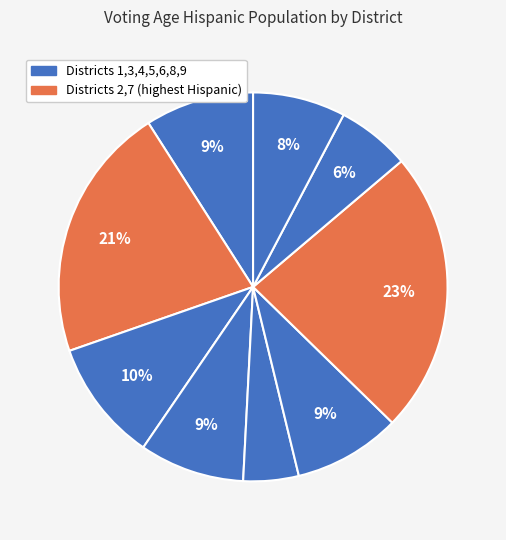

Count the number of slices in the pie.

9